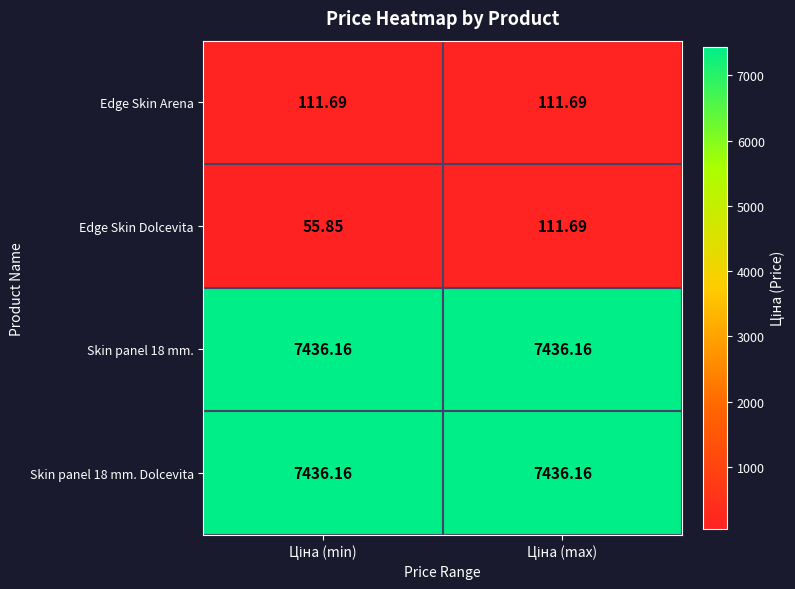

Which series has the largest range (max minus min)?

Edge Skin Dolcevita